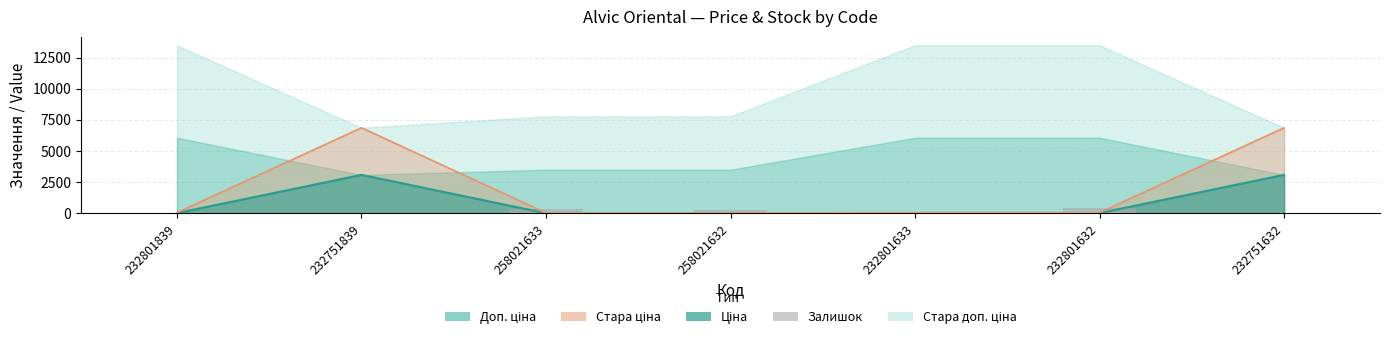

What is the label of the 7th bar from the right?

232801839